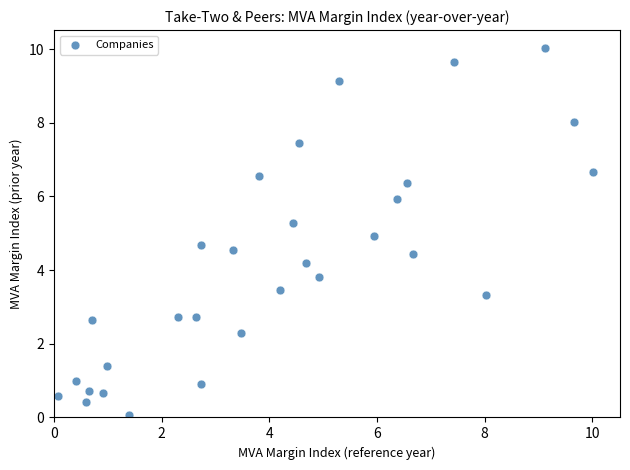

What is the range of Y values (max minus min)?

9.9